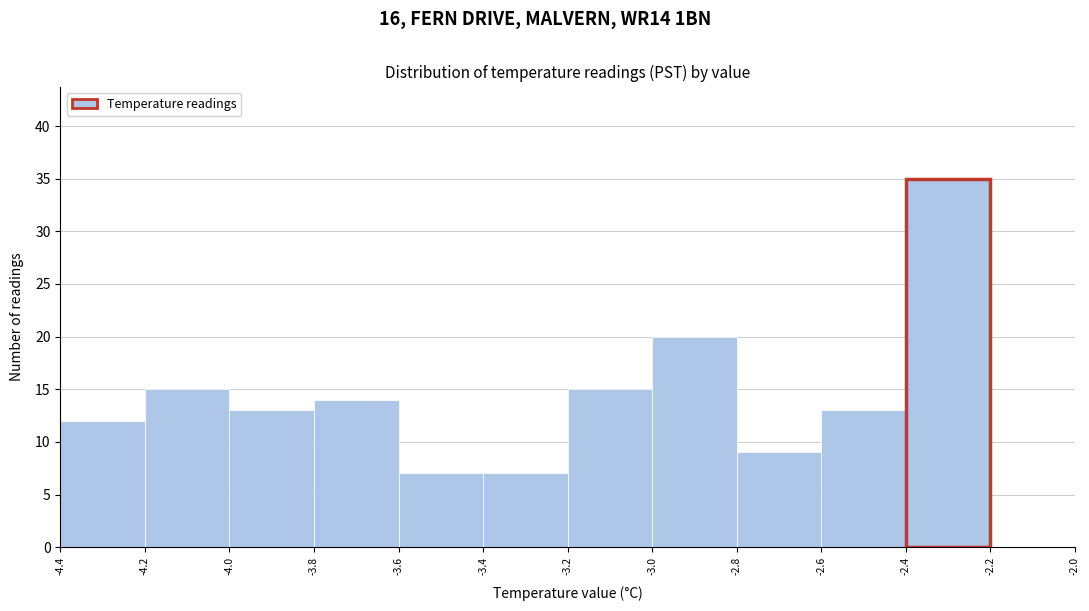

Reading left to right, transcribe this chart: for each bar, give the range it covers on the x-axis and its height. The values are not printed on the chart, so give them approximately, as read against the axis.

-4.4 to -4.2: 12
-4.2 to -4.0: 15
-4.0 to -3.8: 13
-3.8 to -3.6: 14
-3.6 to -3.4: 7
-3.4 to -3.2: 7
-3.2 to -3.0: 15
-3.0 to -2.8: 20
-2.8 to -2.6: 9
-2.6 to -2.4: 13
-2.4 to -2.2: 35
-2.2 to -2.0: 0